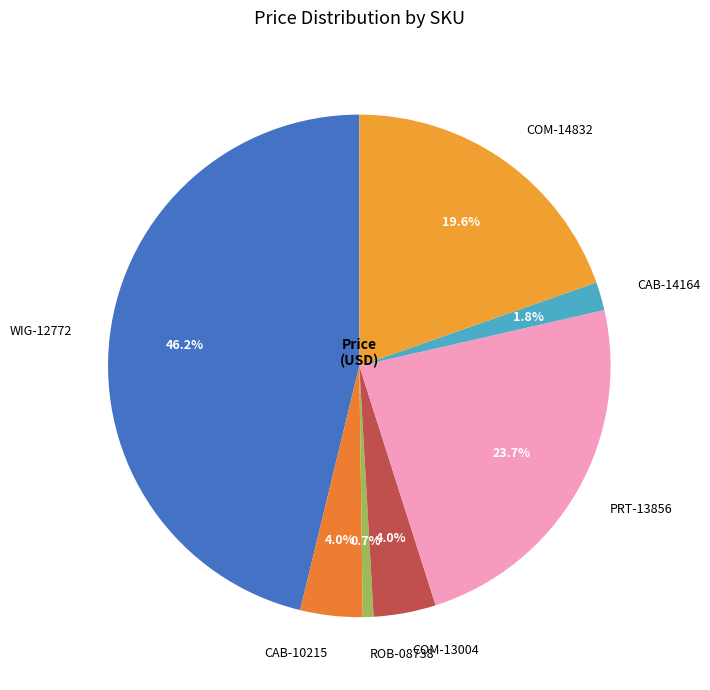

To the nearest percent, what portion does COM-14832 represent?

20%